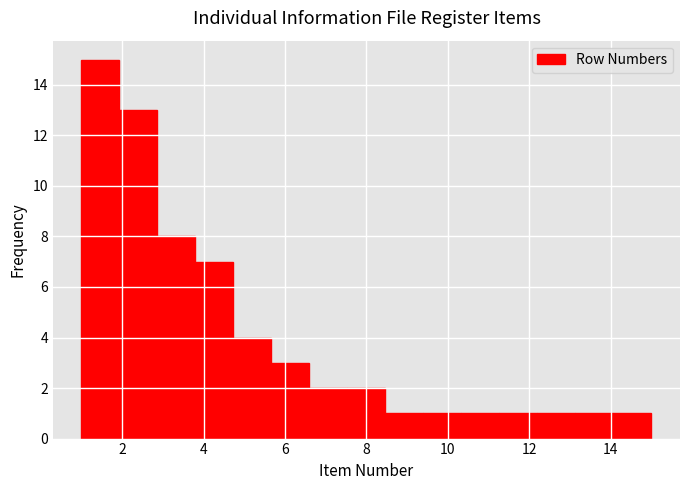

How tall is the bar that spans 14.0 to 15.0 on the x-axis? Neither the bar edges nor the heights are printed on the chart, so give them approximately, as read against the axes.

1